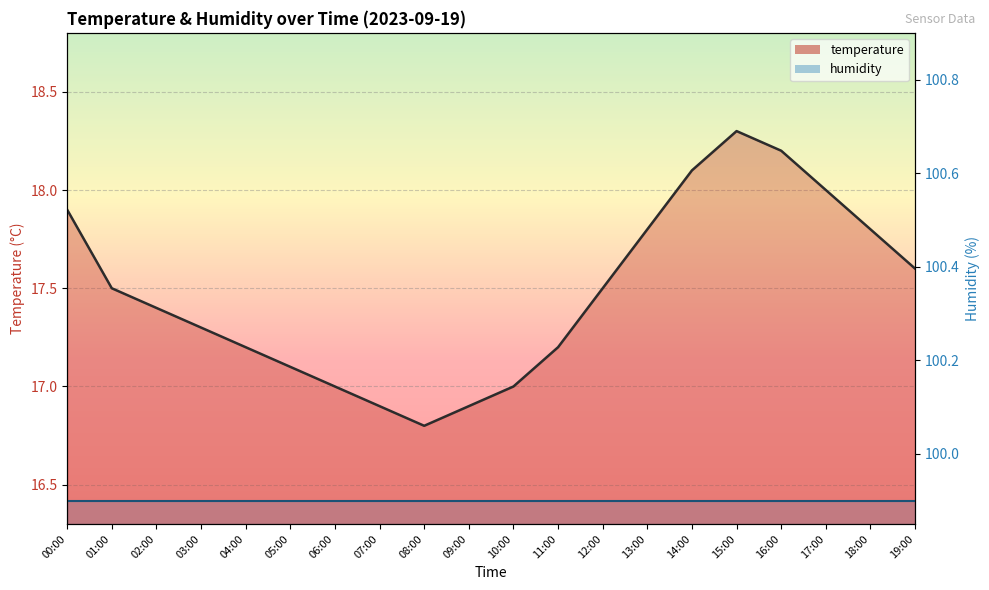

What is the ratio of the value at 19:00 to the value at 00:00?

1.0